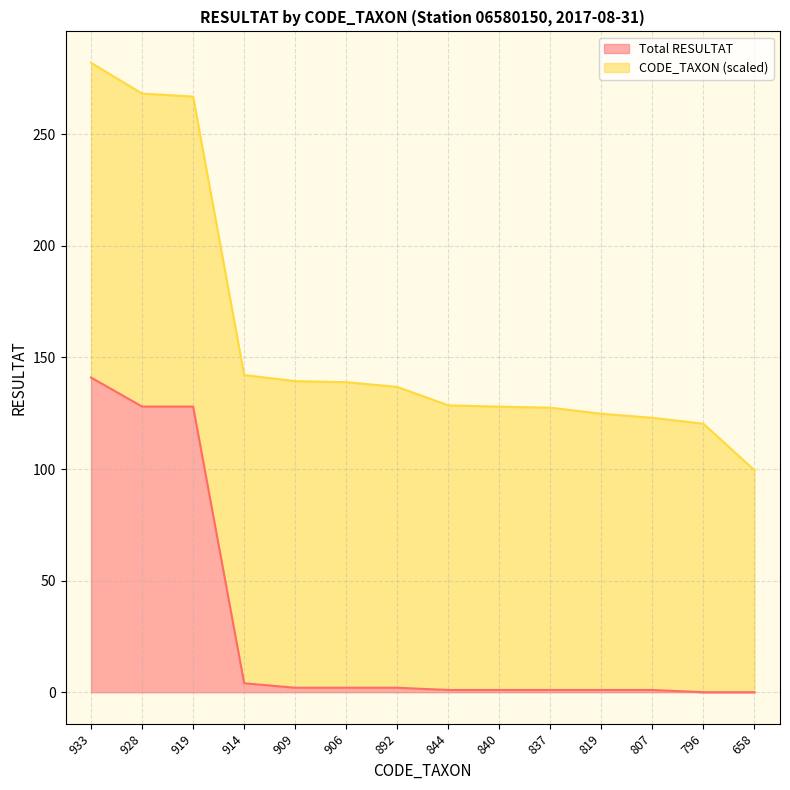

Does the chart have visible grid lines?

Yes